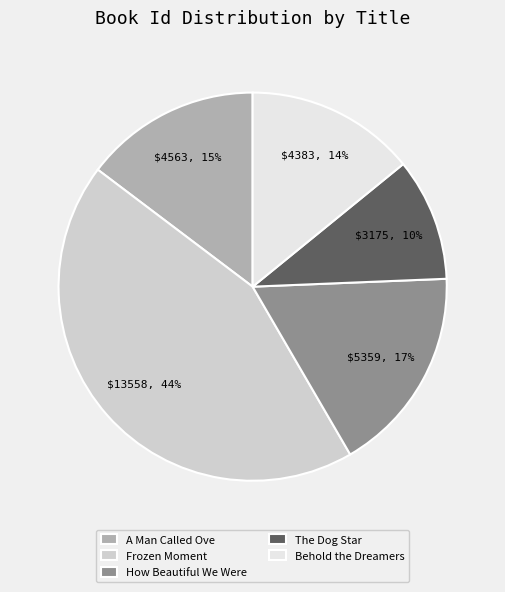

To the nearest percent, what is the average slice percentage?

20%